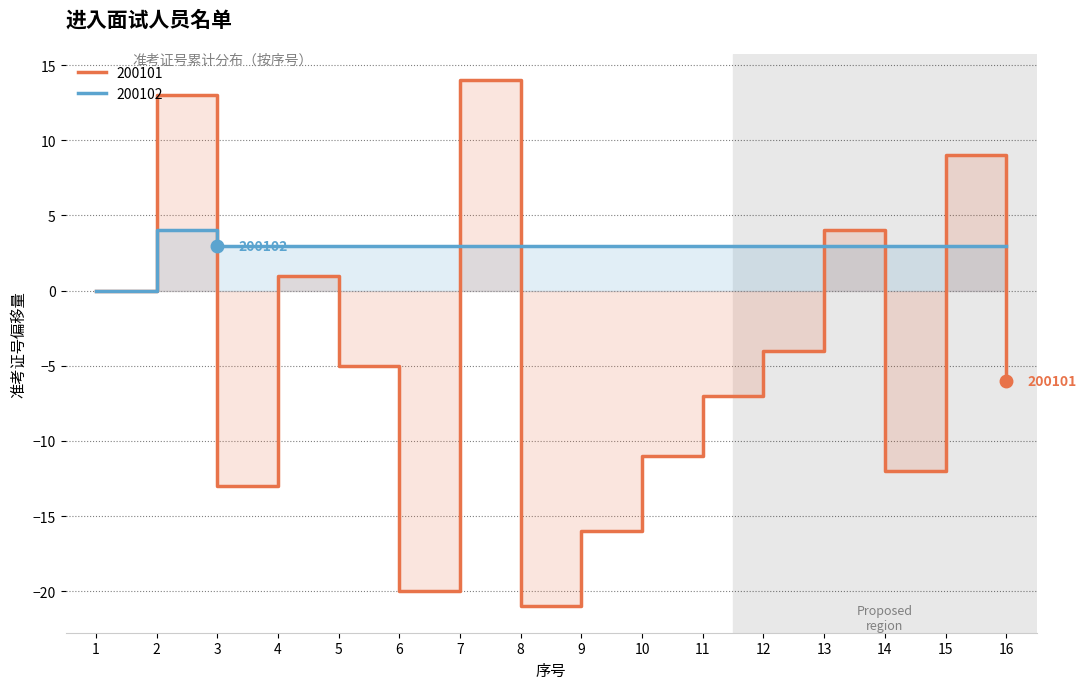

Reading right to left, extract all data points from this chart.

16=-6	15=9	14=-12	13=4	12=-4	11=-7	10=-11	9=-16	8=-21	7=14	6=-20	5=-5	4=1	3=-13	2=13	1=0